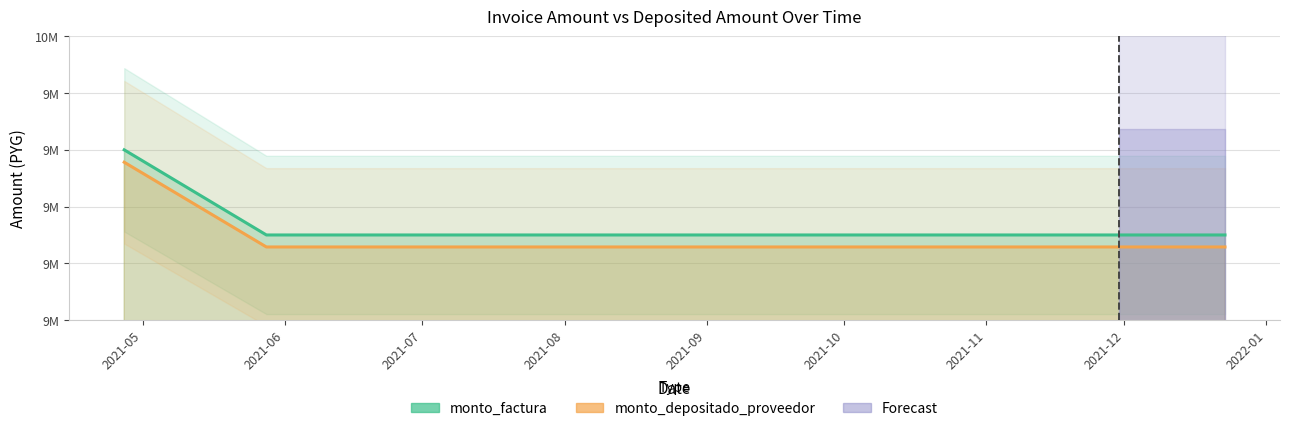

Where is monto_depositado_proveedor nearest to the value 9407045?

2021-06